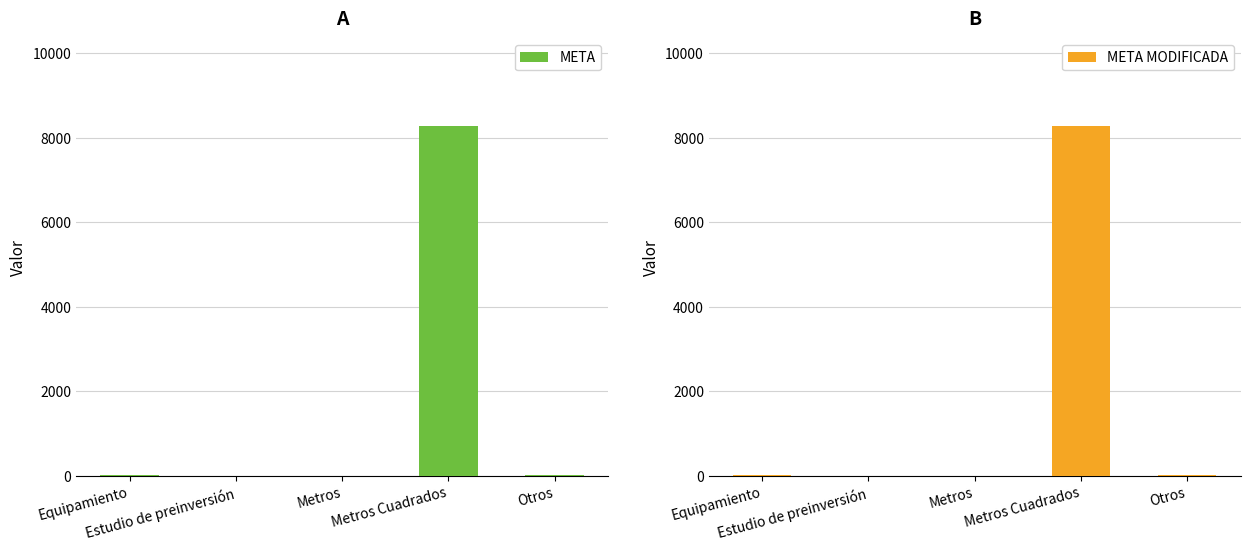

Which has a higher value, Metros Cuadrados or Metros?

Metros Cuadrados